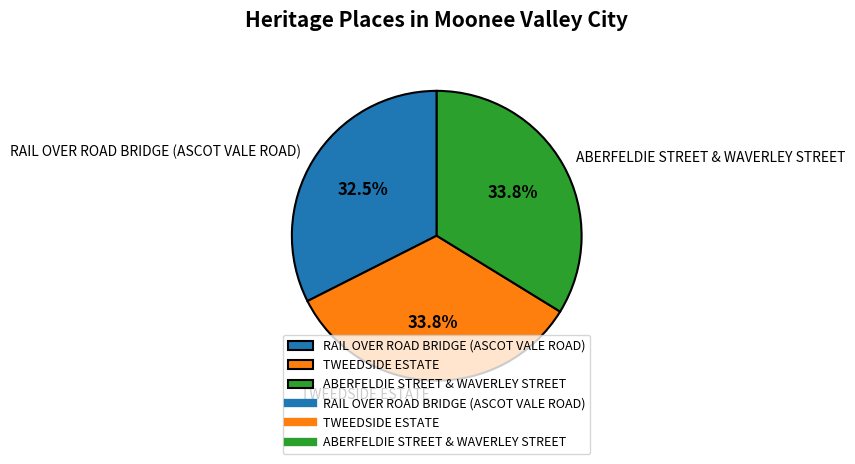

To the nearest percent, what is the combined percentage of ABERFELDIE STREET & WAVERLEY STREET and RAIL OVER ROAD BRIDGE (ASCOT VALE ROAD)?

66%